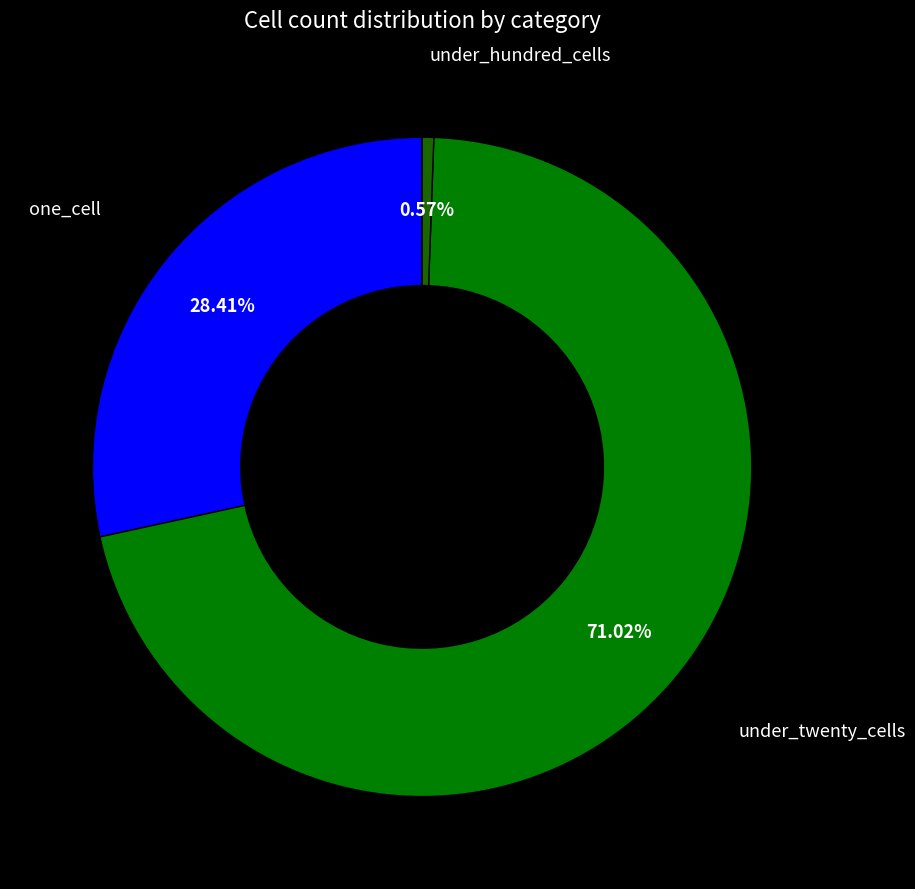

How many slices are in this pie chart?

3